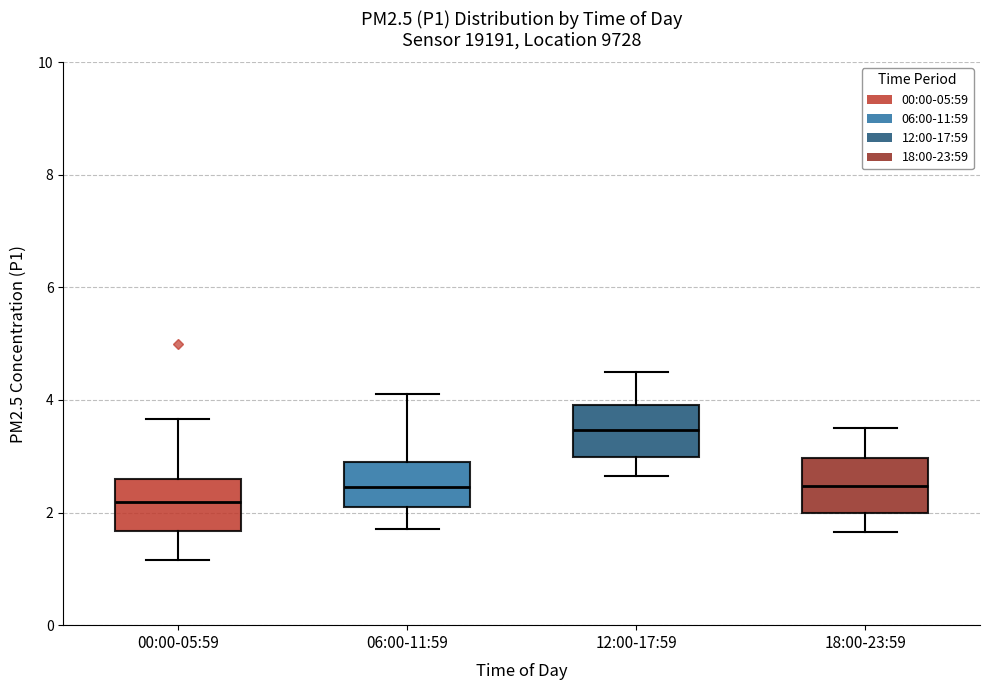

Reading left to right, transcribe this box plot: for each box, give where its median line is, the range the box spans, and where its two whiskers end, as read against the y-axis. The values are not printed on the chart, so give them approximately, as read against the axis.

00:00-05:59: median 2.2, box 1.6 to 2.6, whiskers 1.2 to 3.6
06:00-11:59: median 2.4, box 2.2 to 3.0, whiskers 1.8 to 4.2
12:00-17:59: median 3.4, box 3.0 to 4.0, whiskers 2.6 to 4.6
18:00-23:59: median 2.4, box 2.0 to 3.0, whiskers 1.6 to 3.6